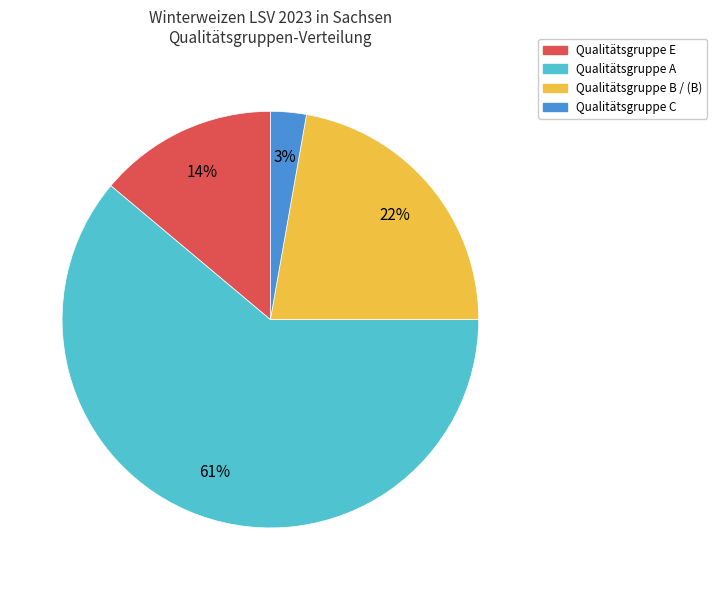

Is there a majority slice in this chart?

Yes